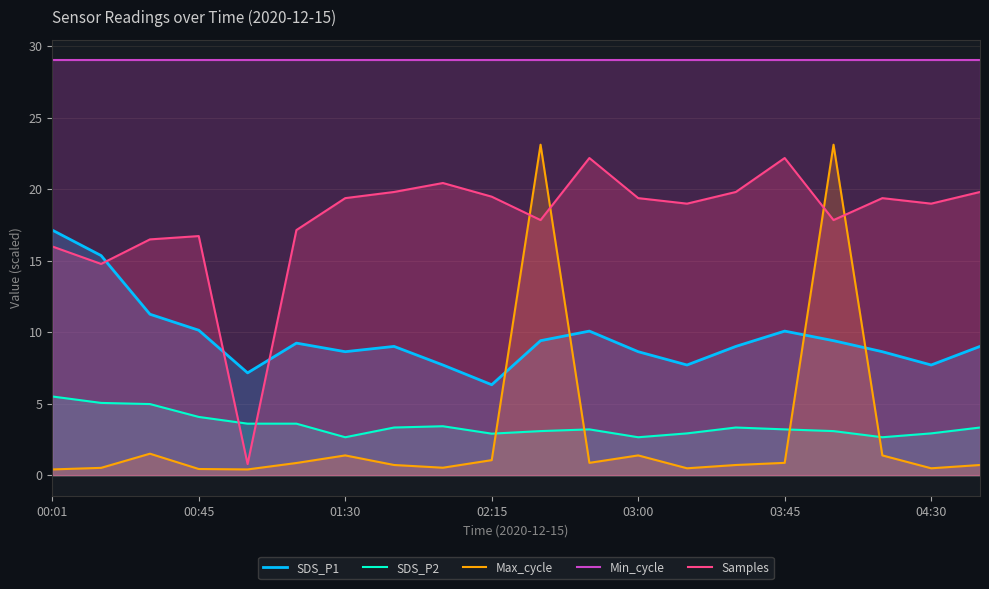

True or false: SDS_P1 and Min_cycle cross at least once.

False